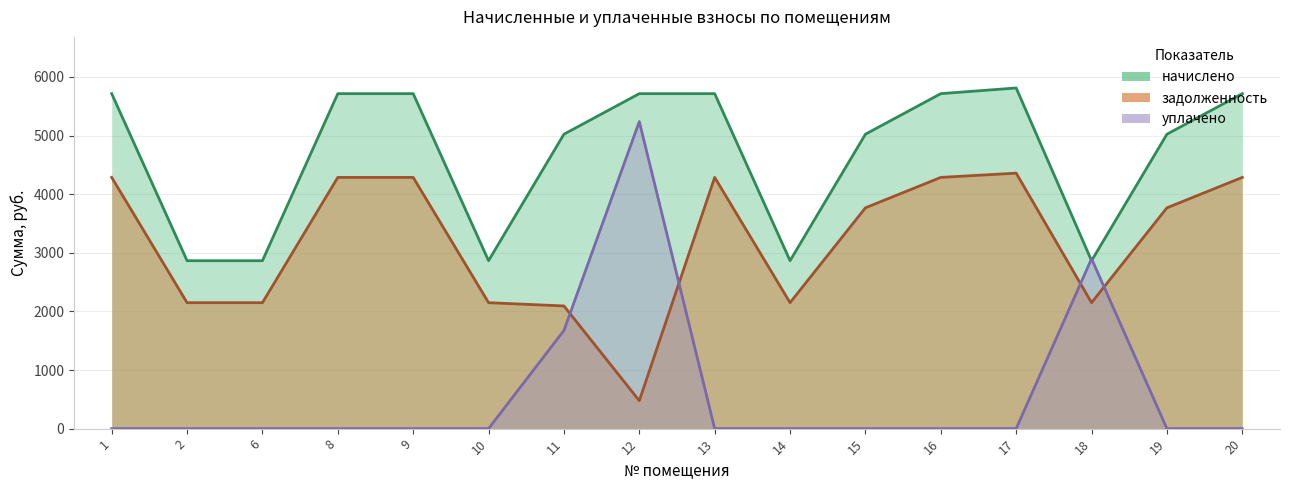

How many lines are shown in the chart?

3